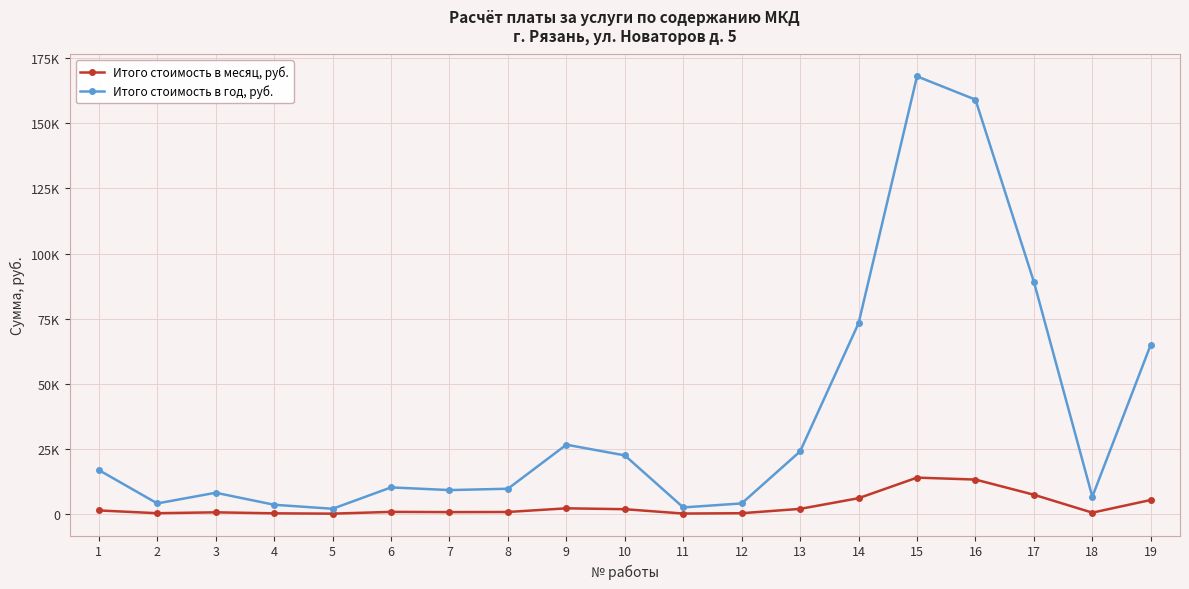

What are all the series names shown in the legend?

Итого стоимость в месяц, руб., Итого стоимость в год, руб.